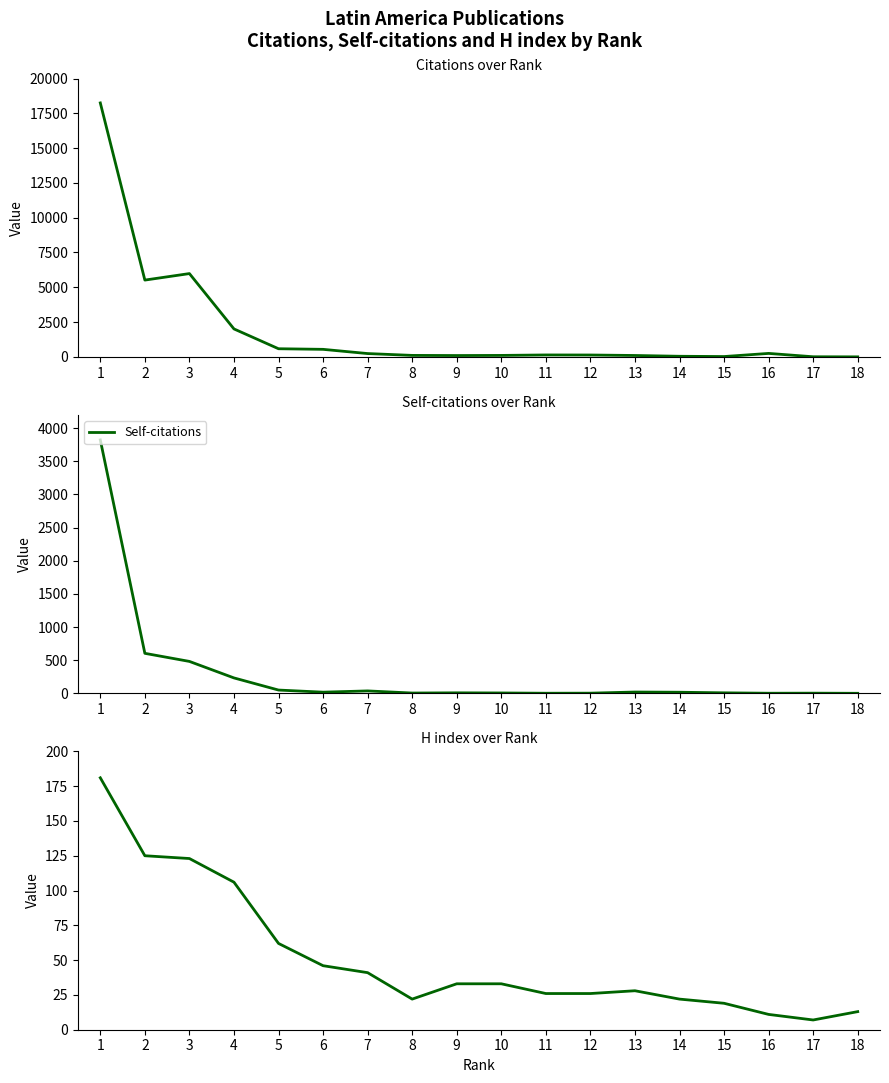

What is the value of the Citations point at the 8th from the left?

106